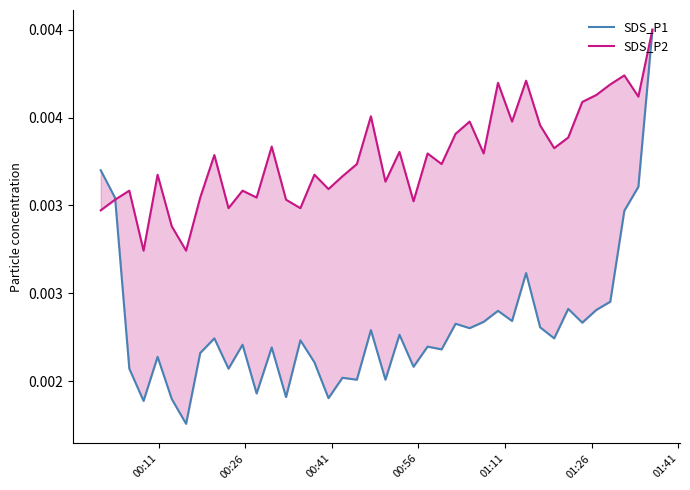

List the series in order of their peak value, highest first.

SDS_P1, SDS_P2